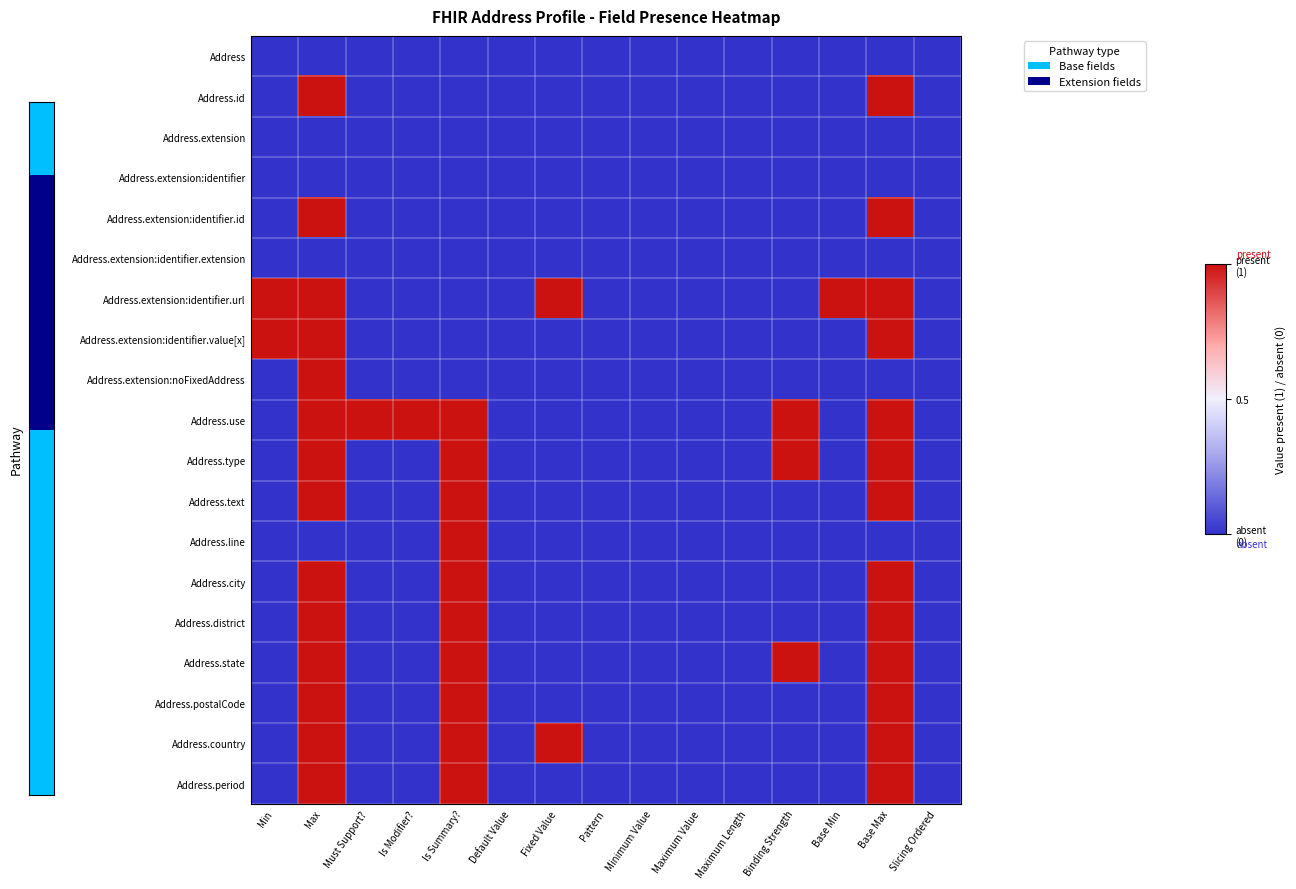

At Maximum Length, list the series in order from largest to smallest.

Address, Address.id, Address.extension, Address.extension:identifier, Address.extension:identifier.id, Address.extension:identifier.extension, Address.extension:identifier.url, Address.extension:identifier.value[x], Address.extension:noFixedAddress, Address.use, Address.type, Address.text, Address.line, Address.city, Address.district, Address.state, Address.postalCode, Address.country, Address.period